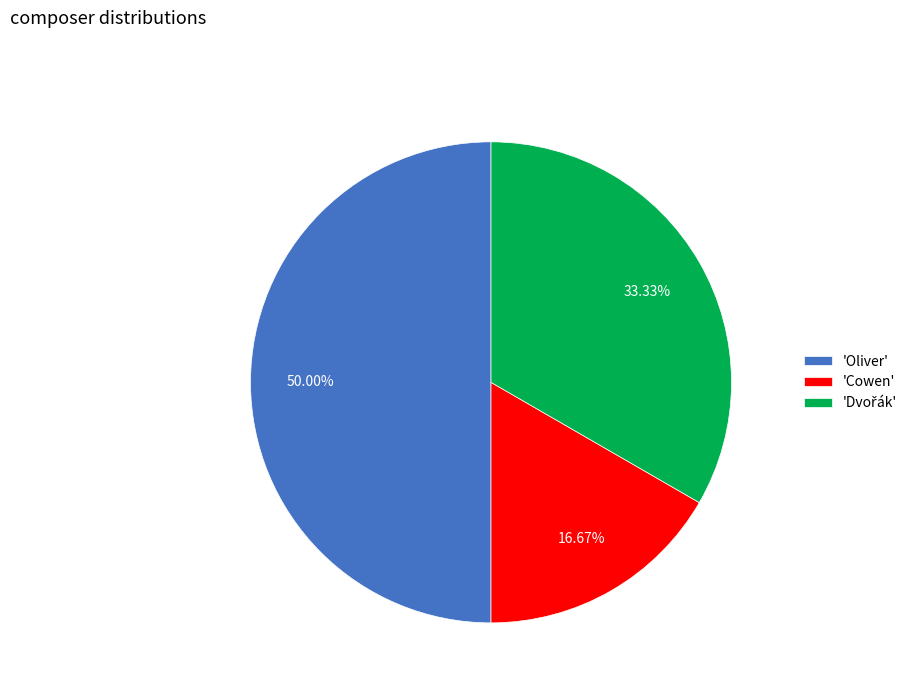

How many slices are in this pie chart?

3